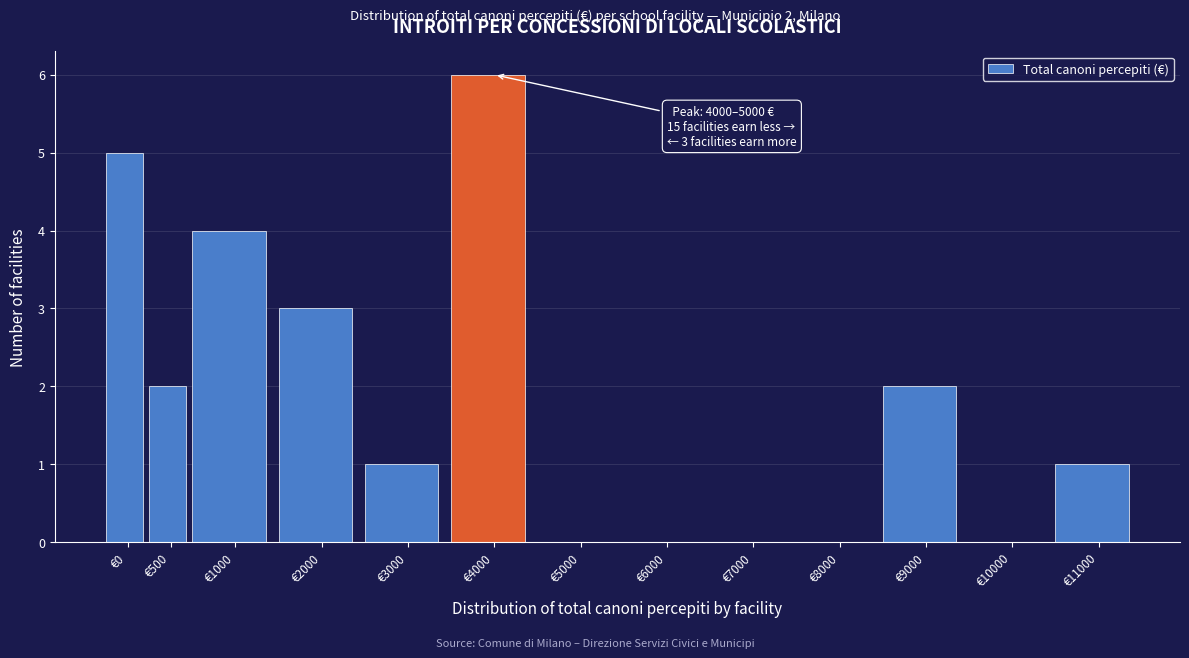

Reading left to right, list all the values displayed in this chart.

€0=5	€500=2	€1000=4	€2000=3	€3000=1	€4000=6	€5000=0	€6000=0	€7000=0	€8000=0	€9000=2	€10000=0	€11000=1